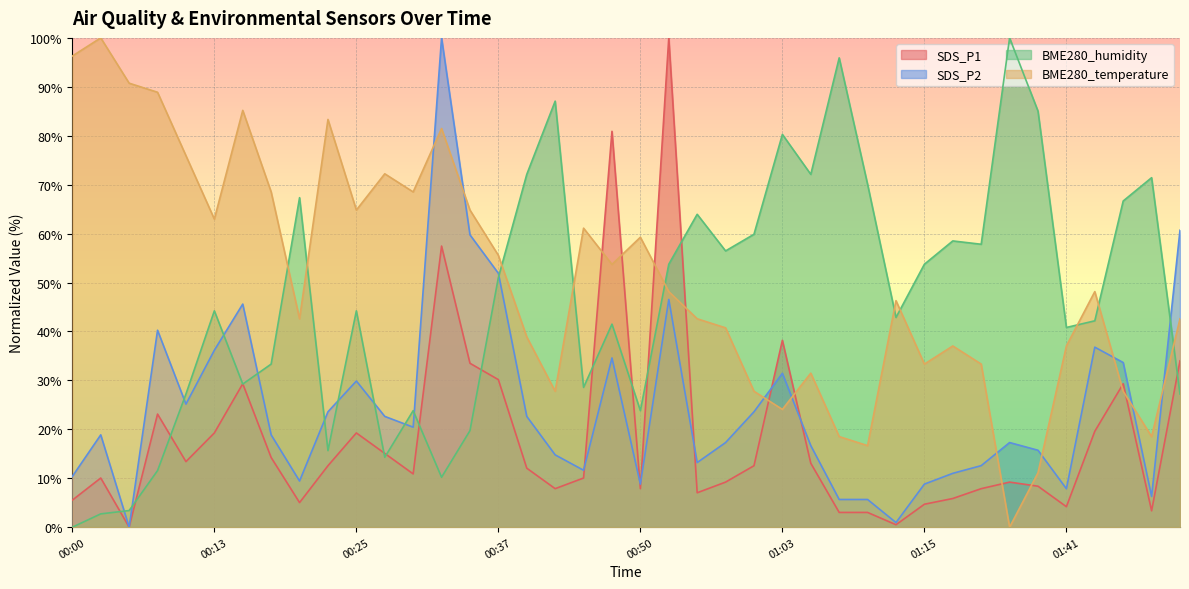

What is the sum of all SDS_P2 values?

977.0